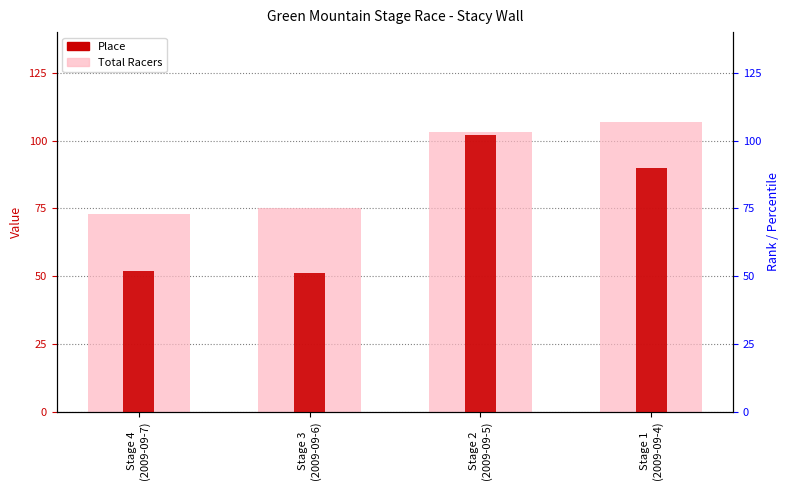

What is the difference between the maximum and minimum values in the Place series?

51